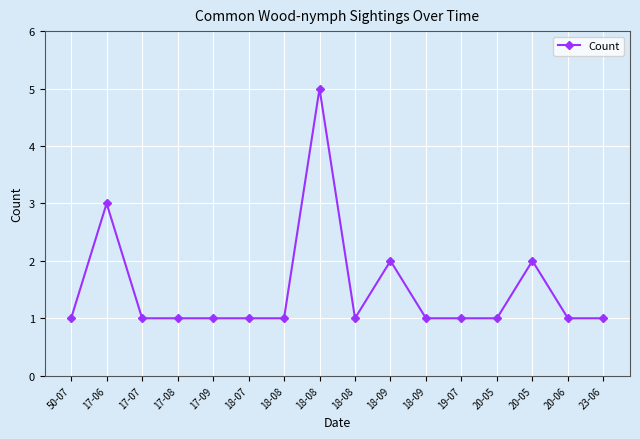

How many distinct data groups are displayed?

1